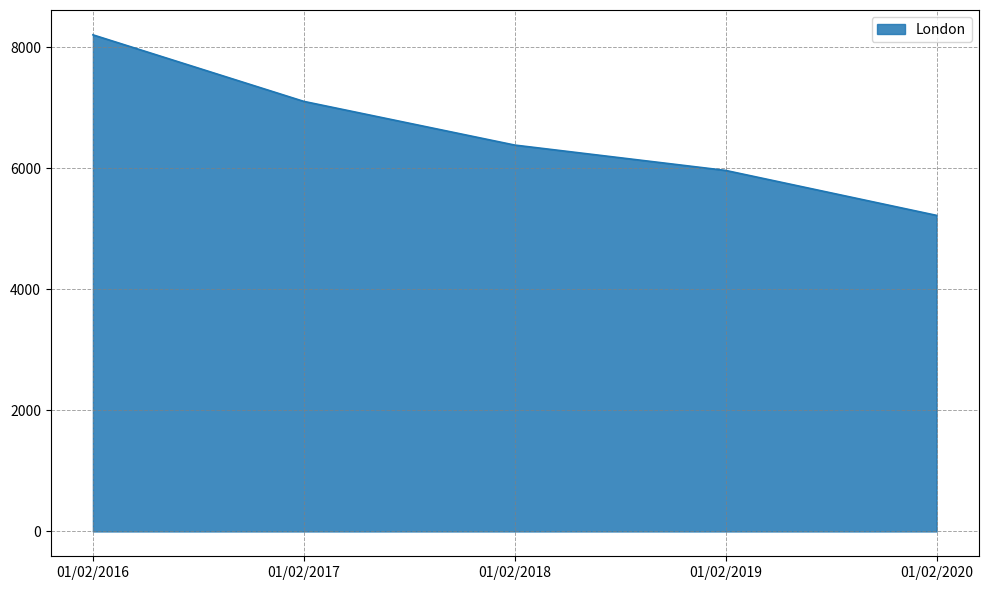

What is the difference between the maximum and minimum values?

2984